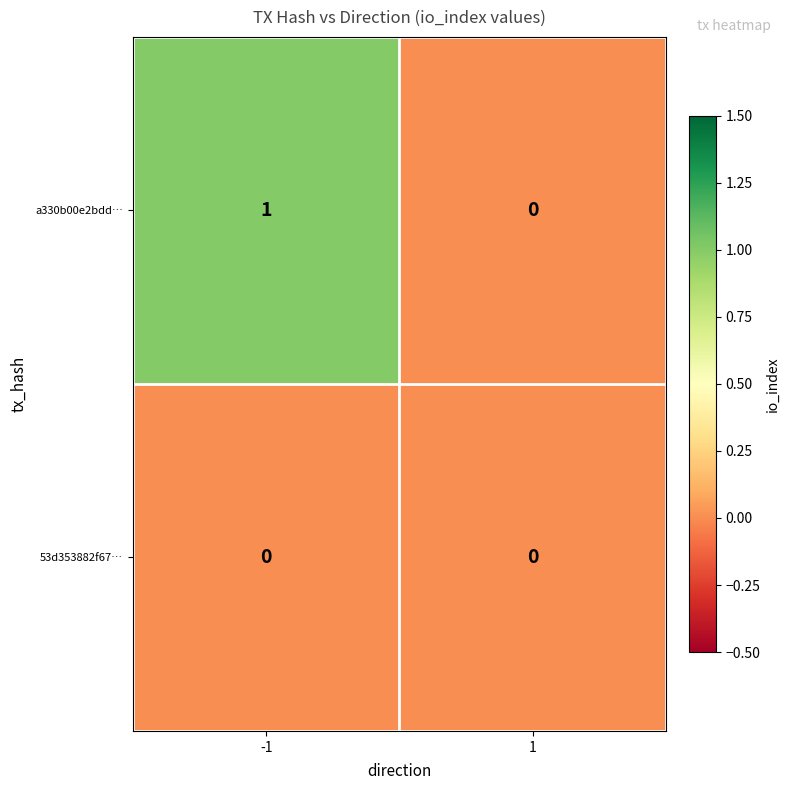

Reading right to left, extract all data points from this chart.

a330b00e2bdd…: 1=0	-1=1
53d353882f67…: 1=0	-1=0